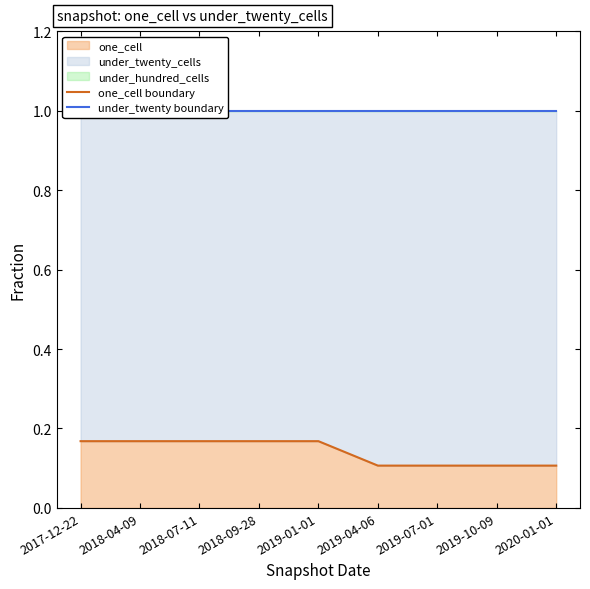

Reading left to right, what are all the values shown in this chart?

one_cell boundary: 2017-12-22=0.2	2018-04-09=0.2	2018-07-11=0.2	2018-09-28=0.2	2019-01-01=0.2	2019-04-06=0.1	2019-07-01=0.1	2019-10-09=0.1	2020-01-01=0.1
under_twenty boundary: 2017-12-22=1.0	2018-04-09=1.0	2018-07-11=1.0	2018-09-28=1.0	2019-01-01=1.0	2019-04-06=1.0	2019-07-01=1.0	2019-10-09=1.0	2020-01-01=1.0